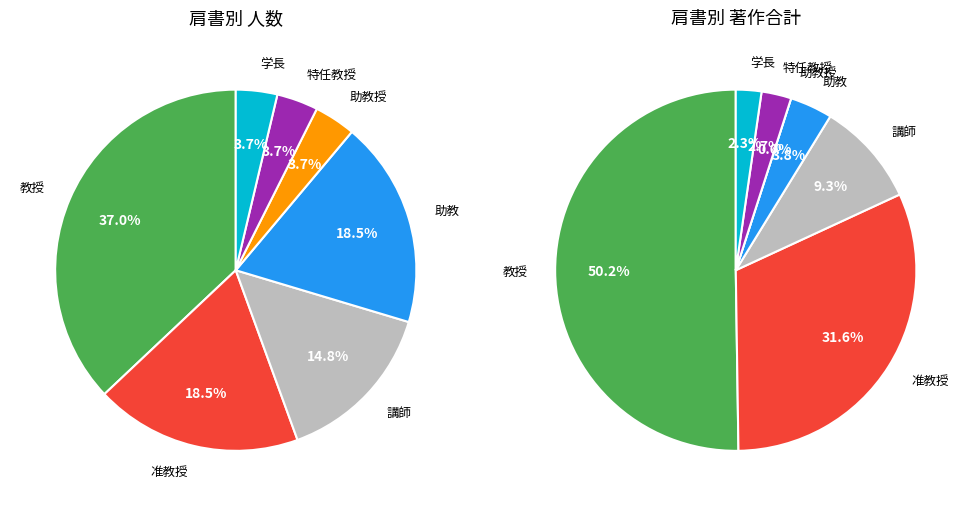

Combined, what portion of the pie is 講師 and 助教授?

18.5%